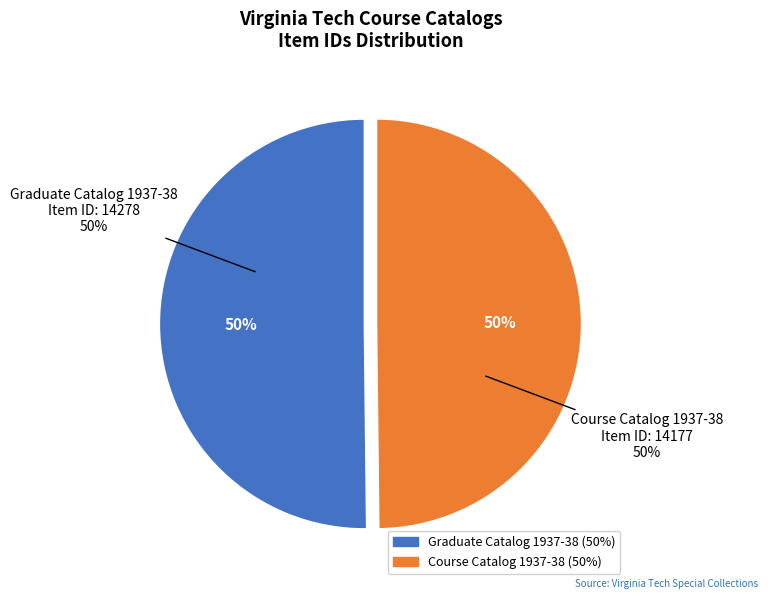

The Graduate Catalog 1937-38 slice represents 50% of the pie. True or false?

True